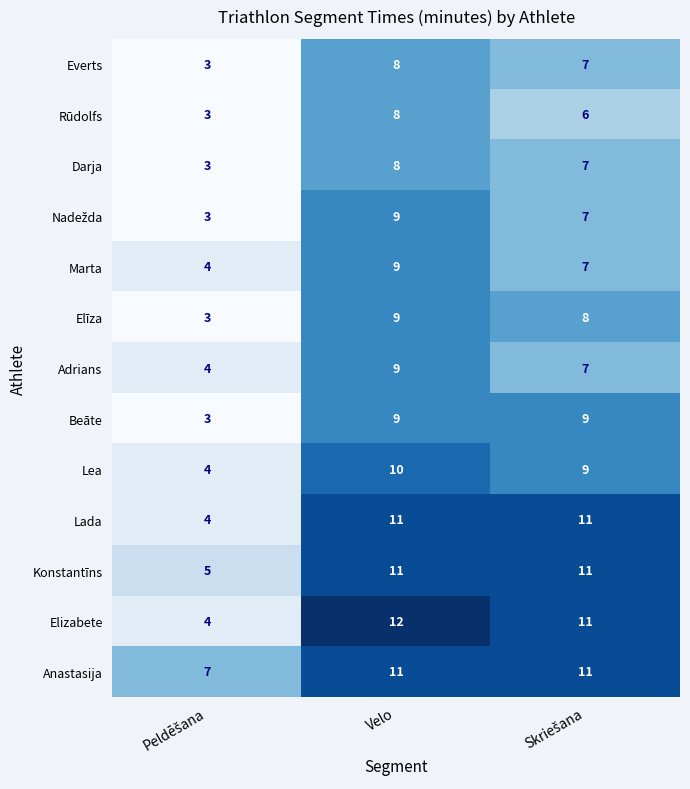

Which series has the widest spread of values?

Elizabete